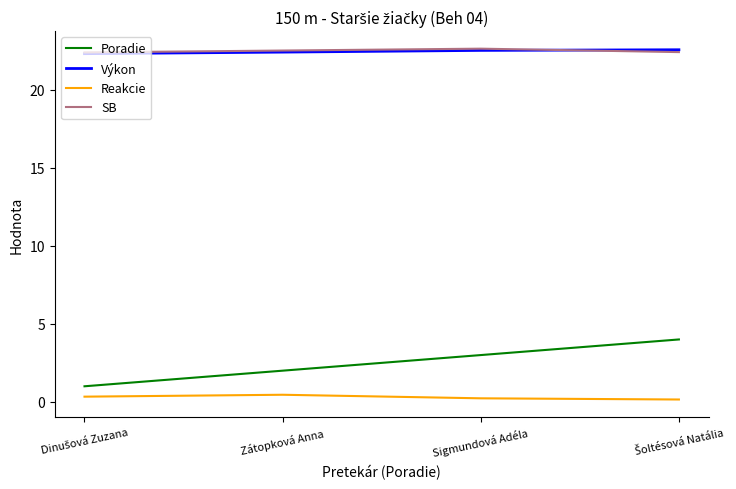

What is the spread (max minus min) of values at Zátopková Anna?

22.1